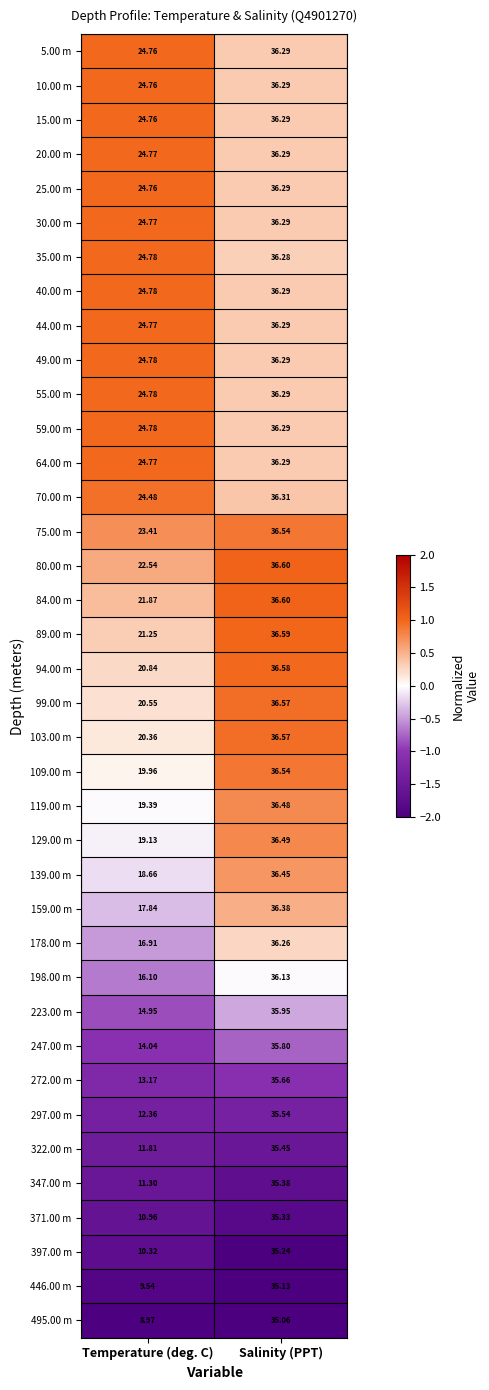

What is the difference between the highest and lowest values at Salinity (PPT)?

1.5